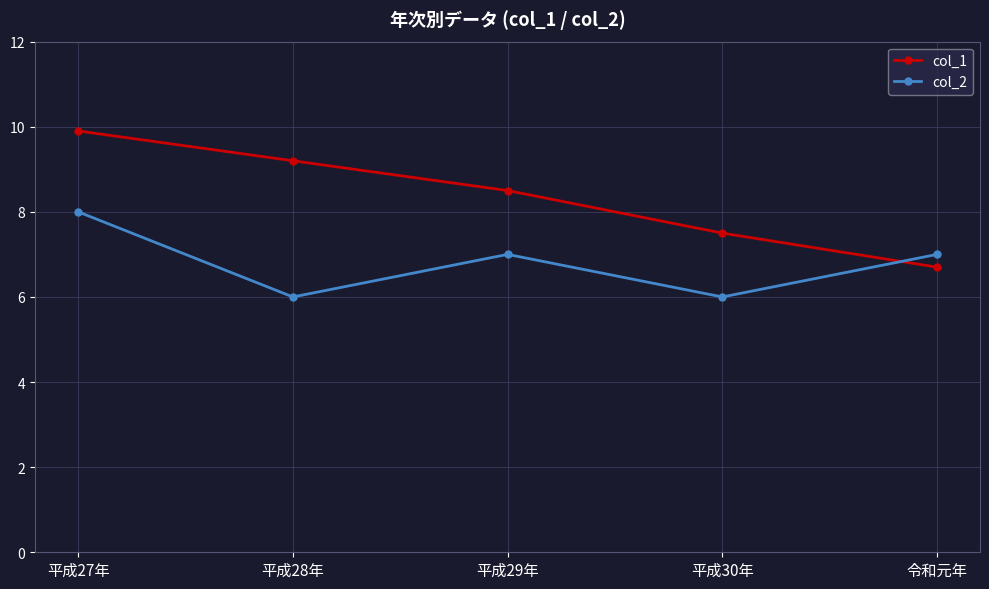

Is this an area chart (filled region under the line)?

No